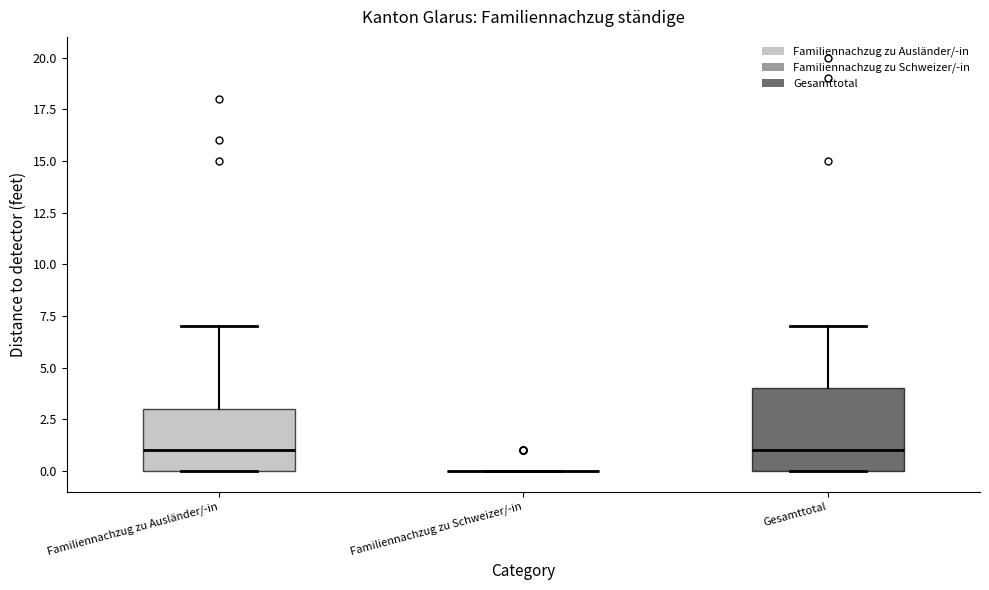

Where does the upper whisker of the box for Gesamttotal end on the y-axis? The values are not printed on the chart, so give them approximately, as read against the axis.

7